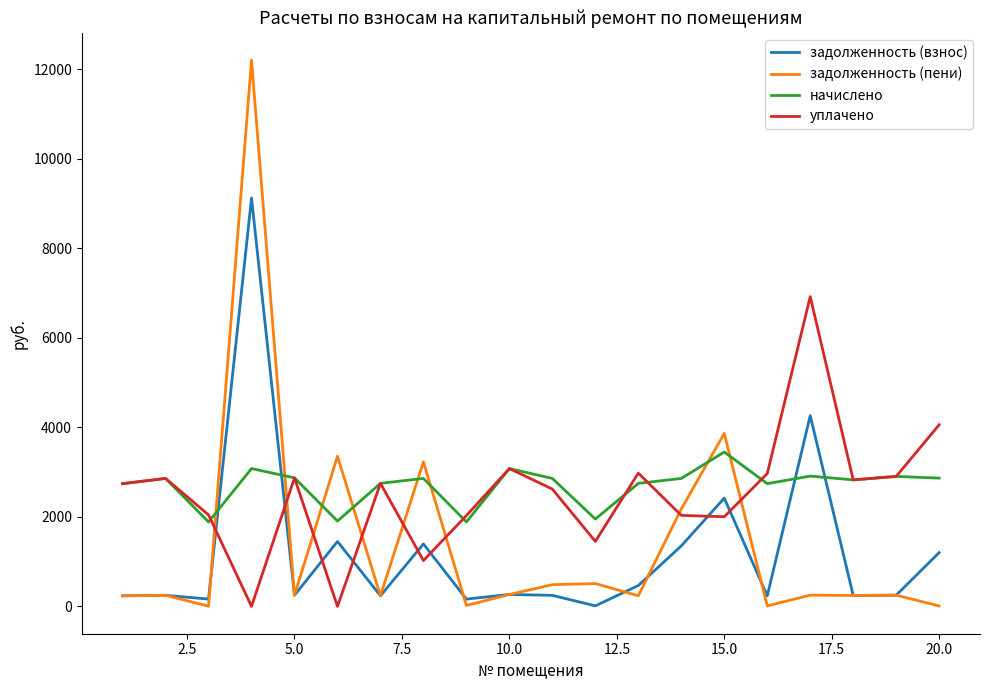

In уплачено, how many points are higher than both neighbors (excluding endpoints)?

6